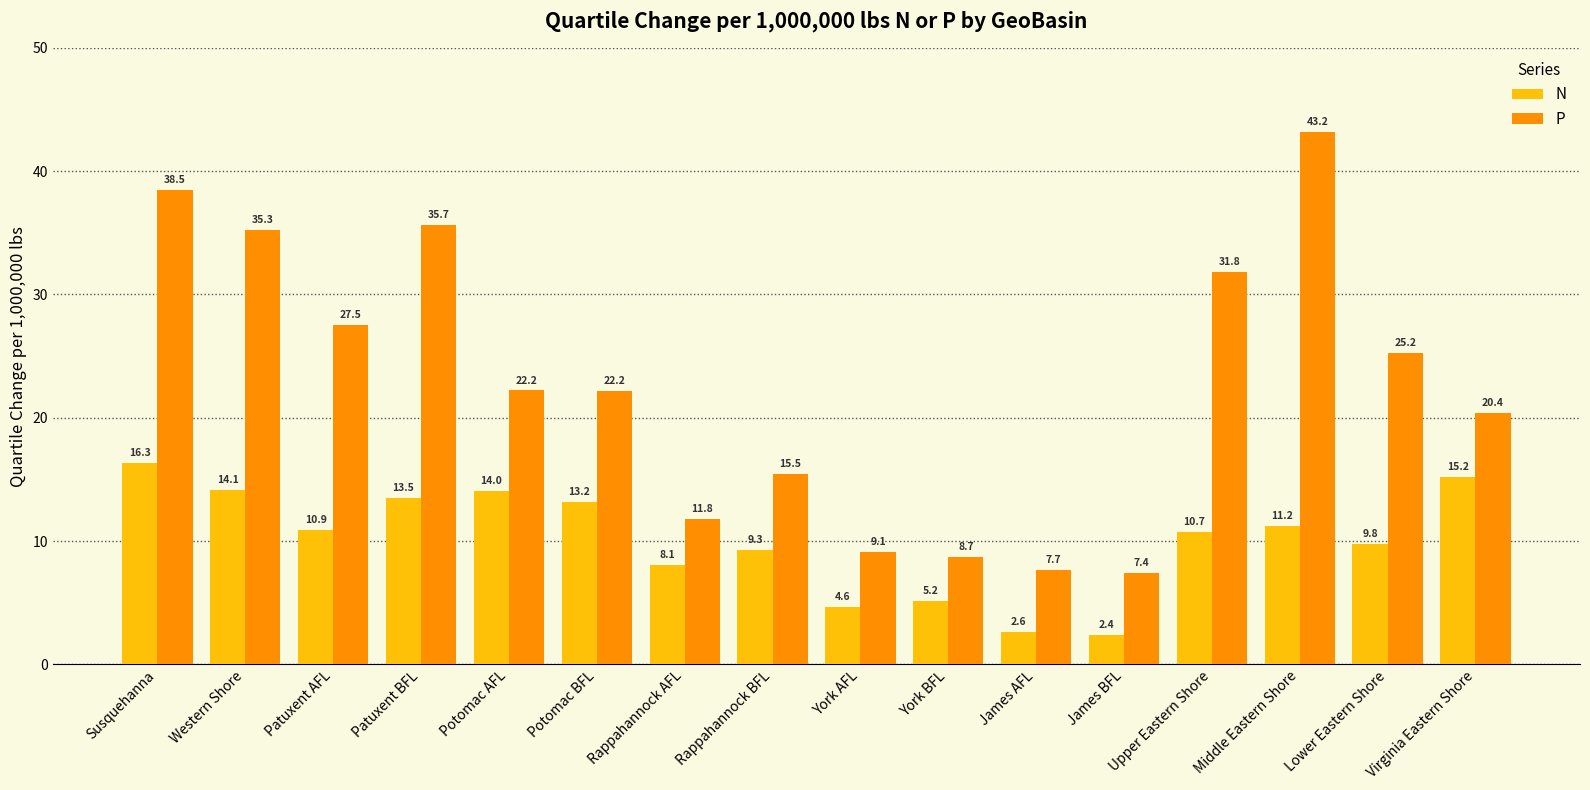

At which category is the sum across all series the highest?

Susquehanna